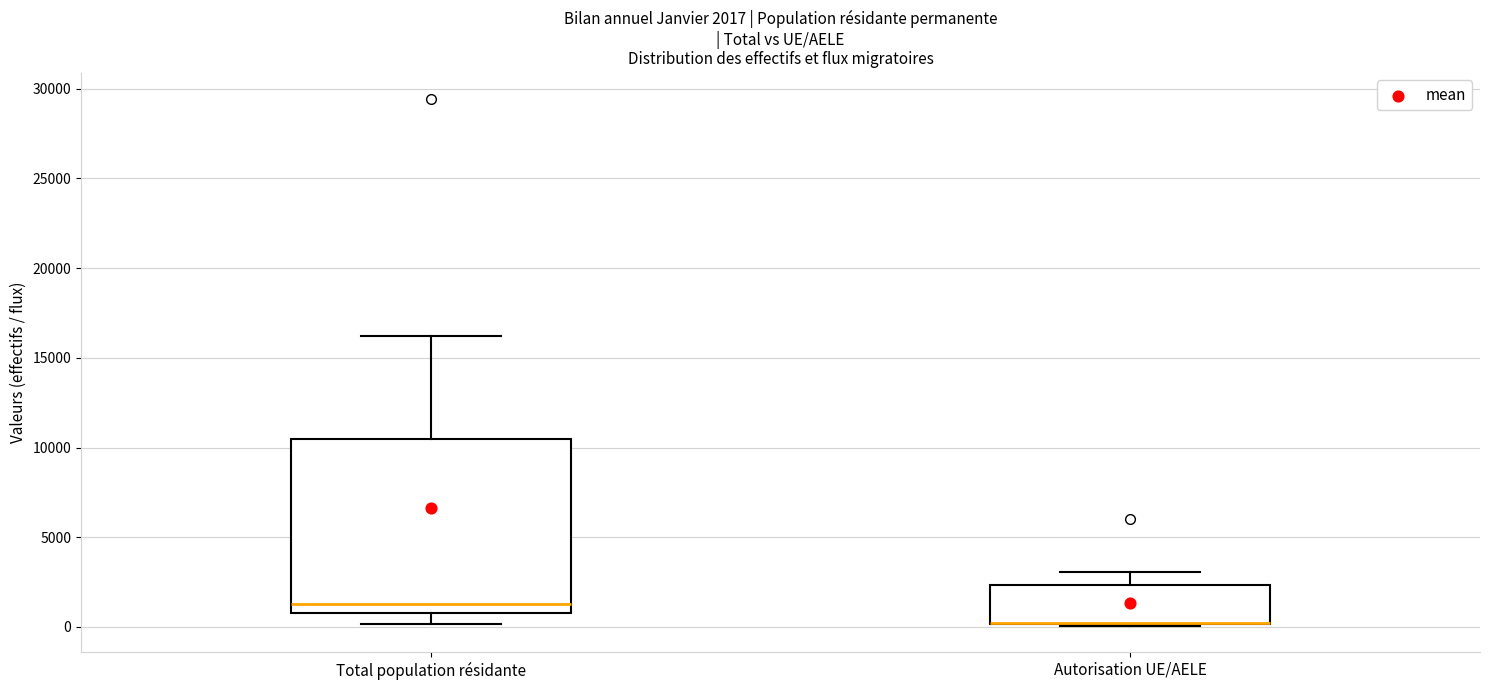

Which box is the tallest, from its lower edge to its upper edge?

Total population résidante